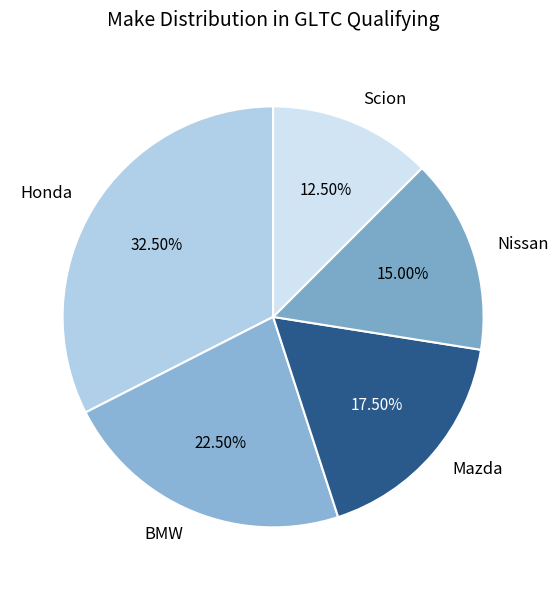

Does any single category account for the majority?

No